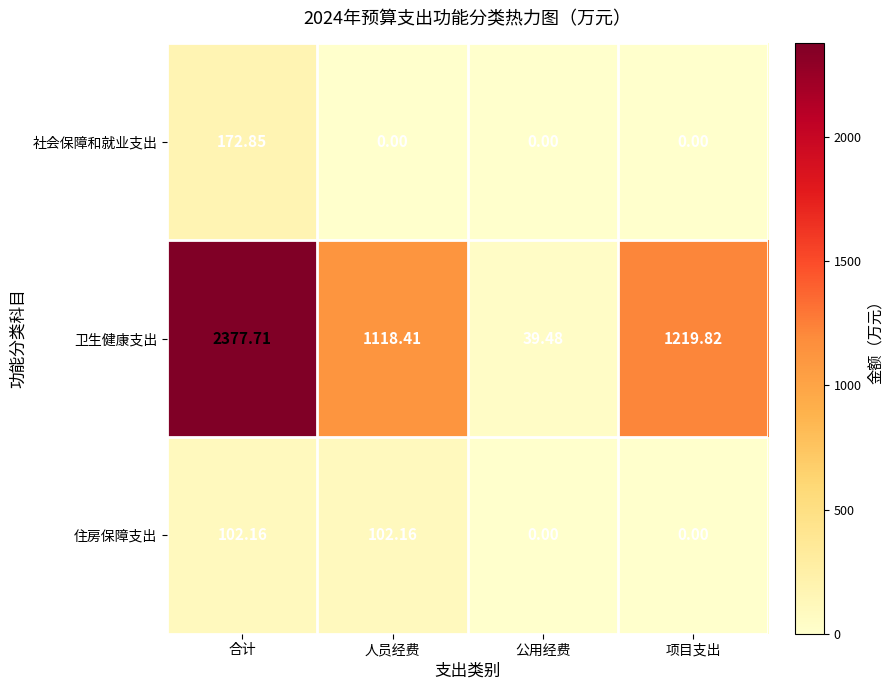

Is the value of 社会保障和就业支出 at 项目支出 greater than the value of 卫生健康支出 at 合计?

No